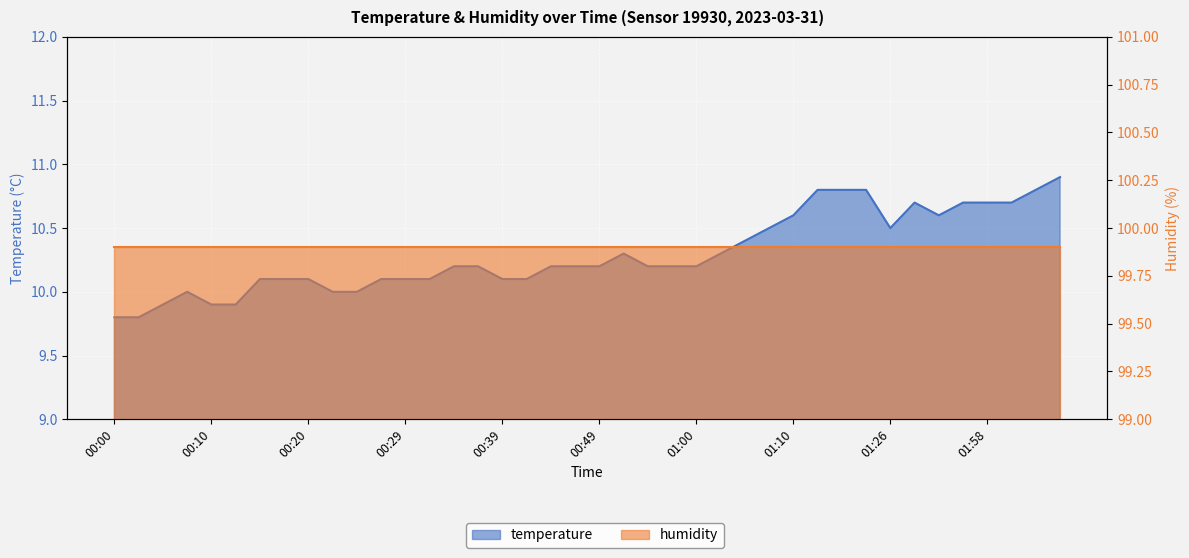

What is the difference between the maximum and minimum values?

1.1